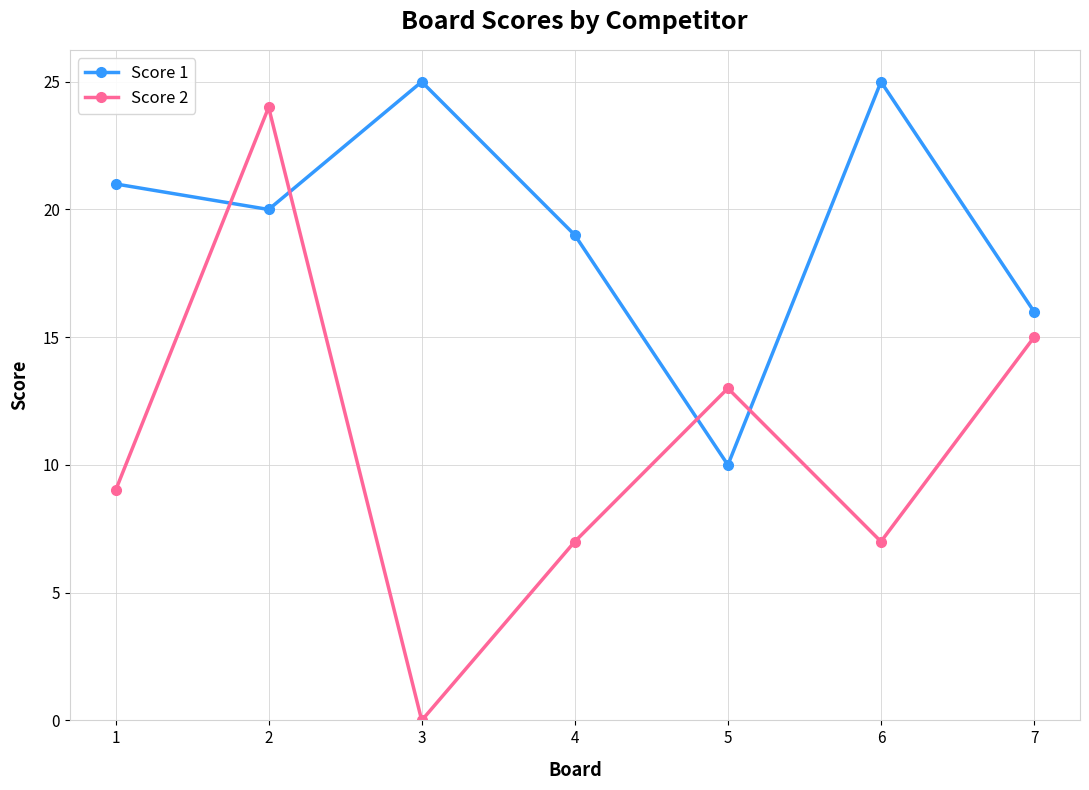

Reading right to left, transcribe all the data shown in this chart.

Score 1: 16	25	10	19	25	20	21
Score 2: 15	7	13	7	0	24	9